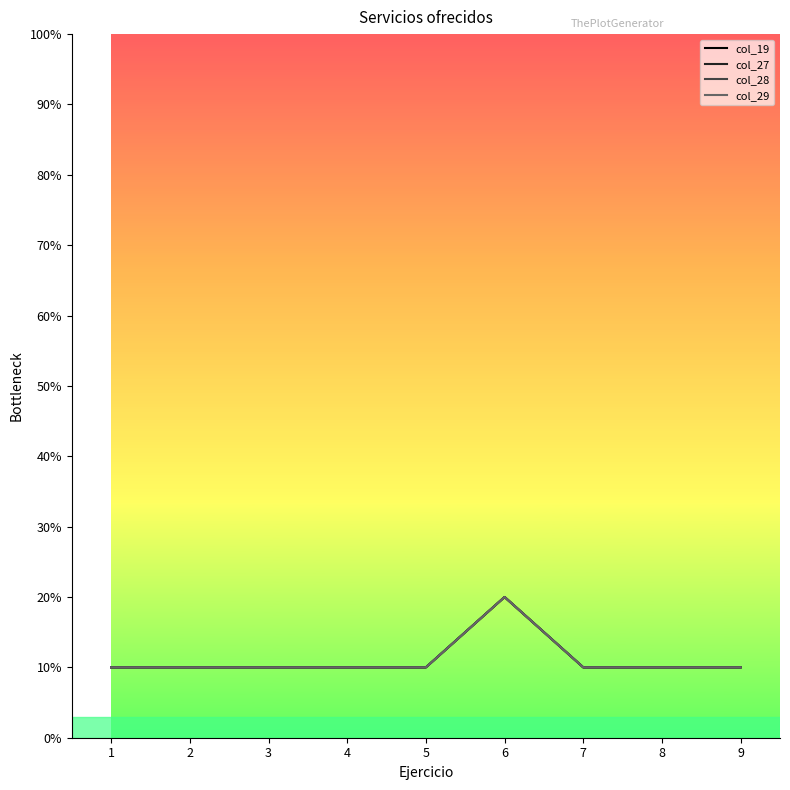

What is the maximum value shown in the chart?

20